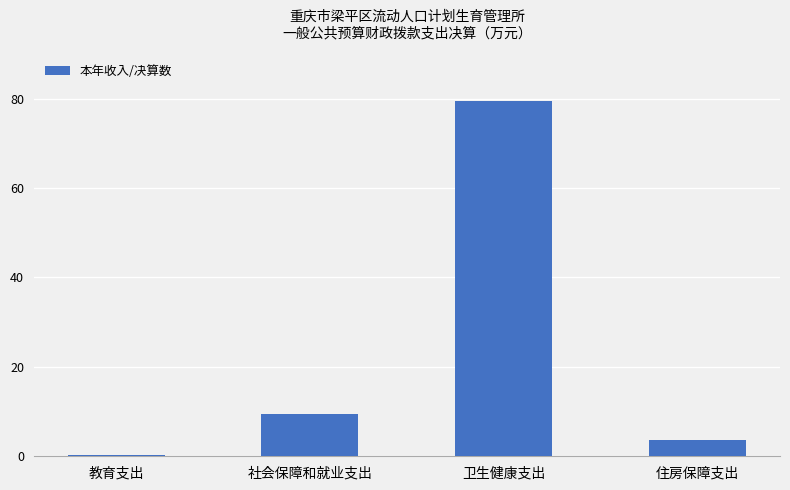

Is it true that the value at 社会保障和就业支出 is 2.5?

False